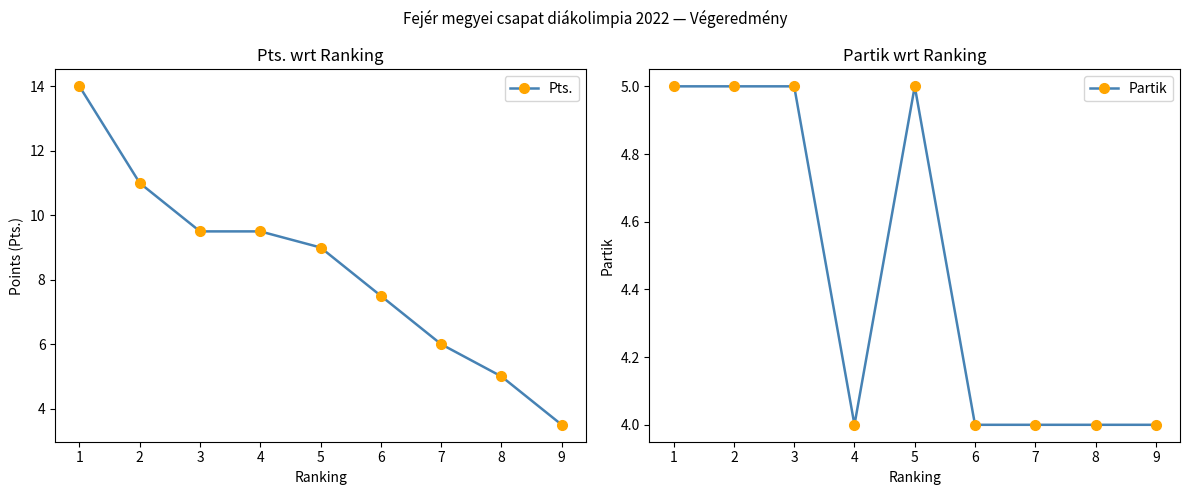

True or false: Pts. has more than 1 interior local peaks.

False